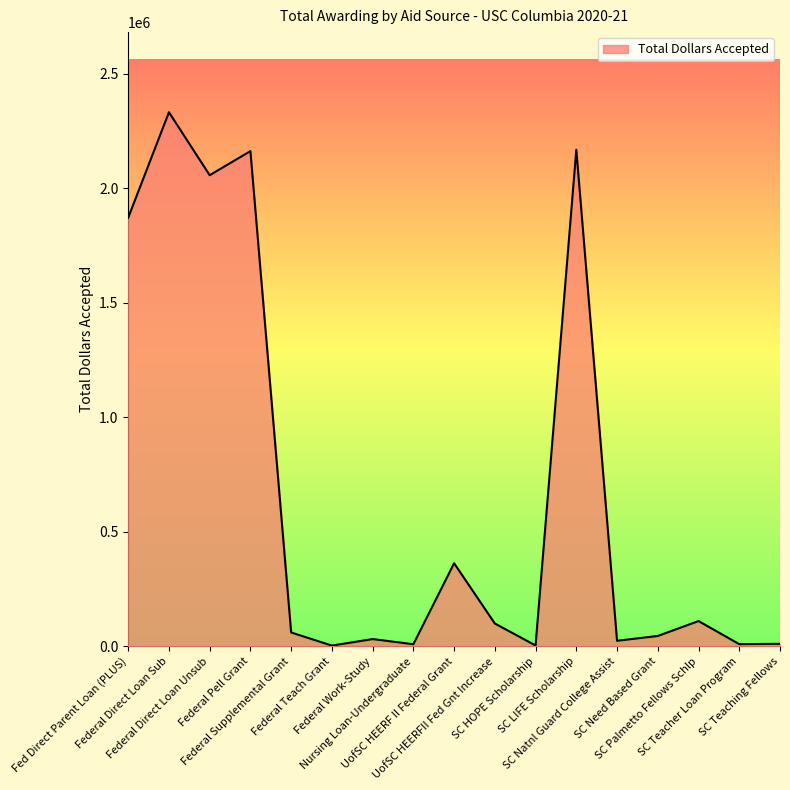

What is the difference between the maximum and minimum values?

2328538